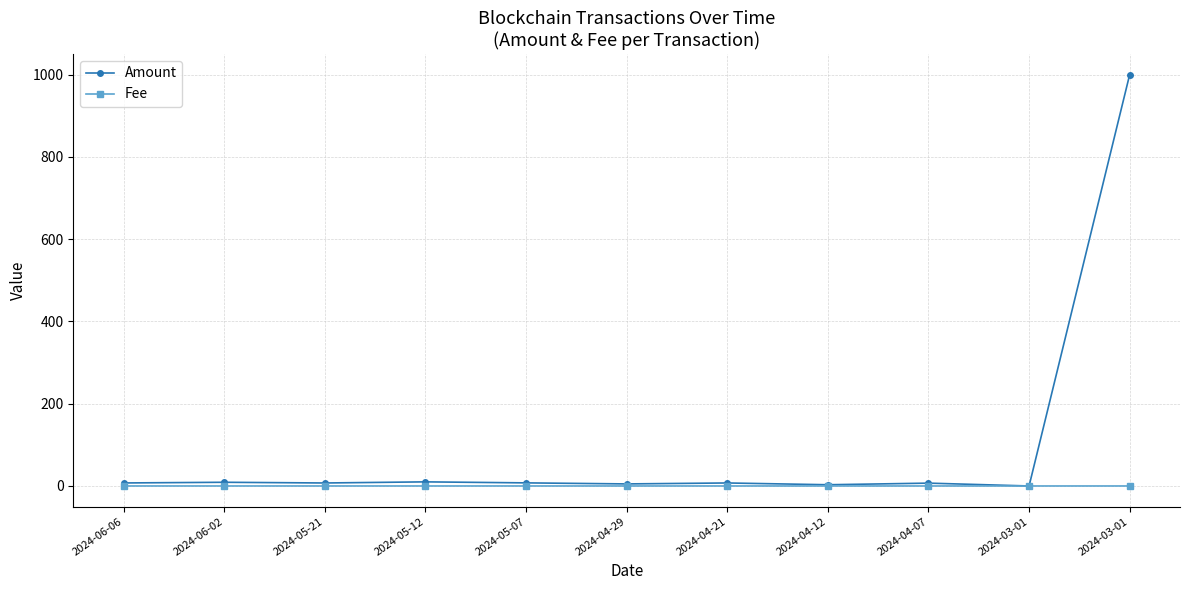

How many values in the Amount series exceed 7?

7